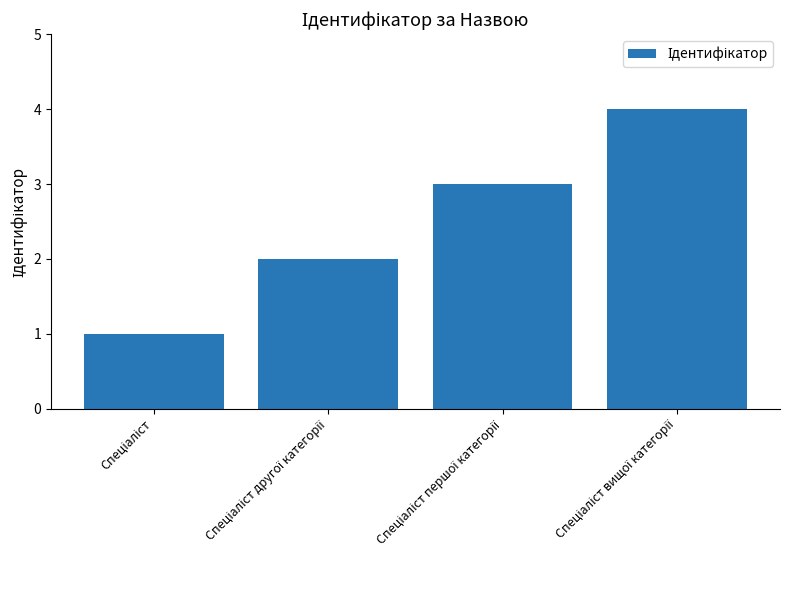

What is the greatest value displayed?

4